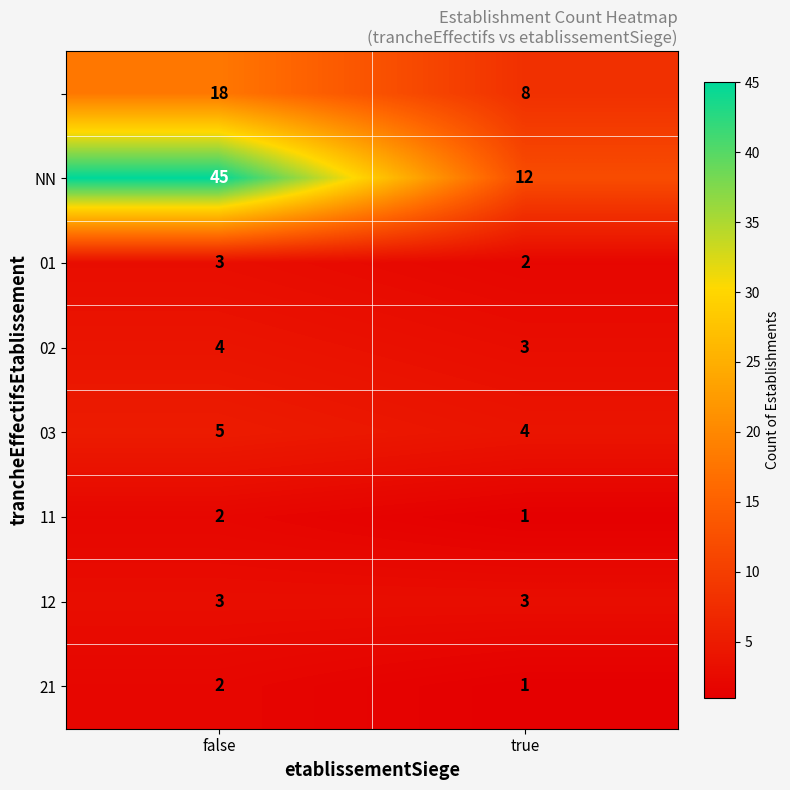

What is the spread (max minus min) of values at true?

11